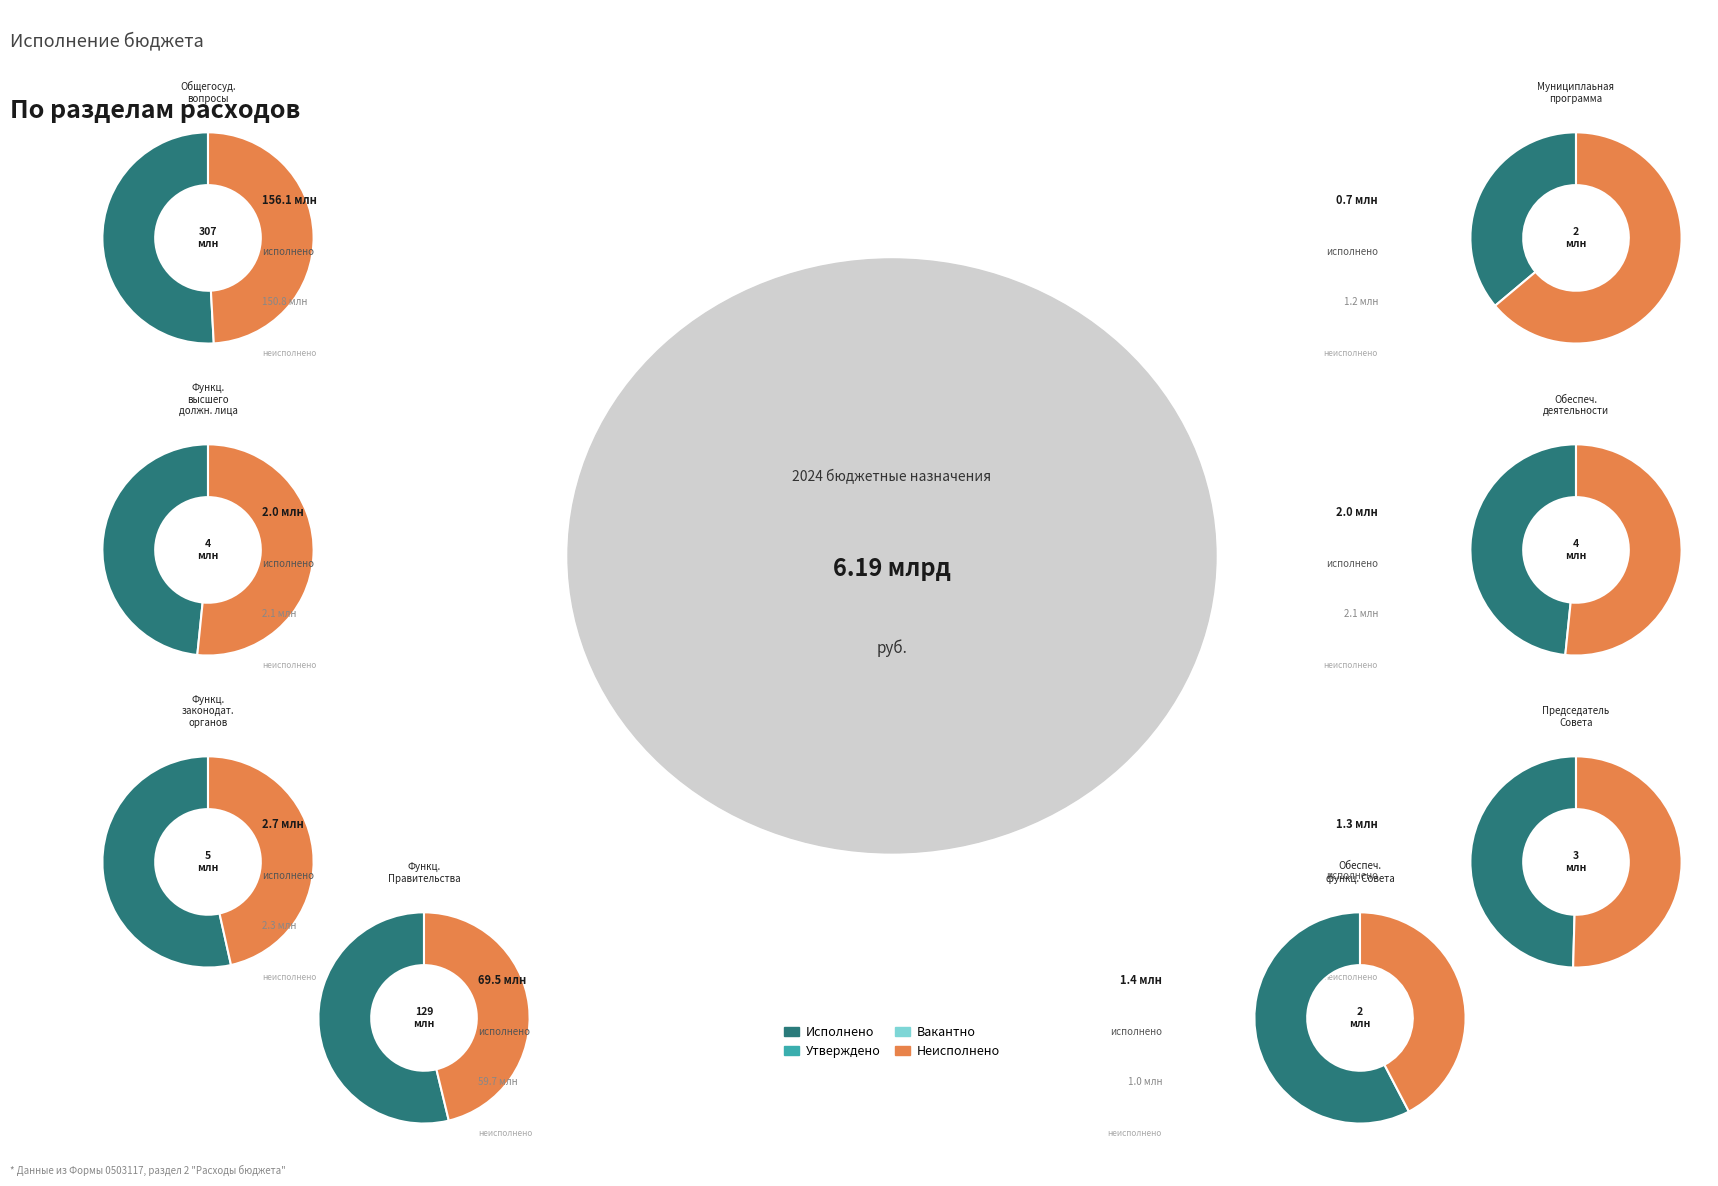

Rank the series by their maximum value, from highest to lowest.

Утвержденные бюджетные назначения, Исполнено, Неисполненные назначения